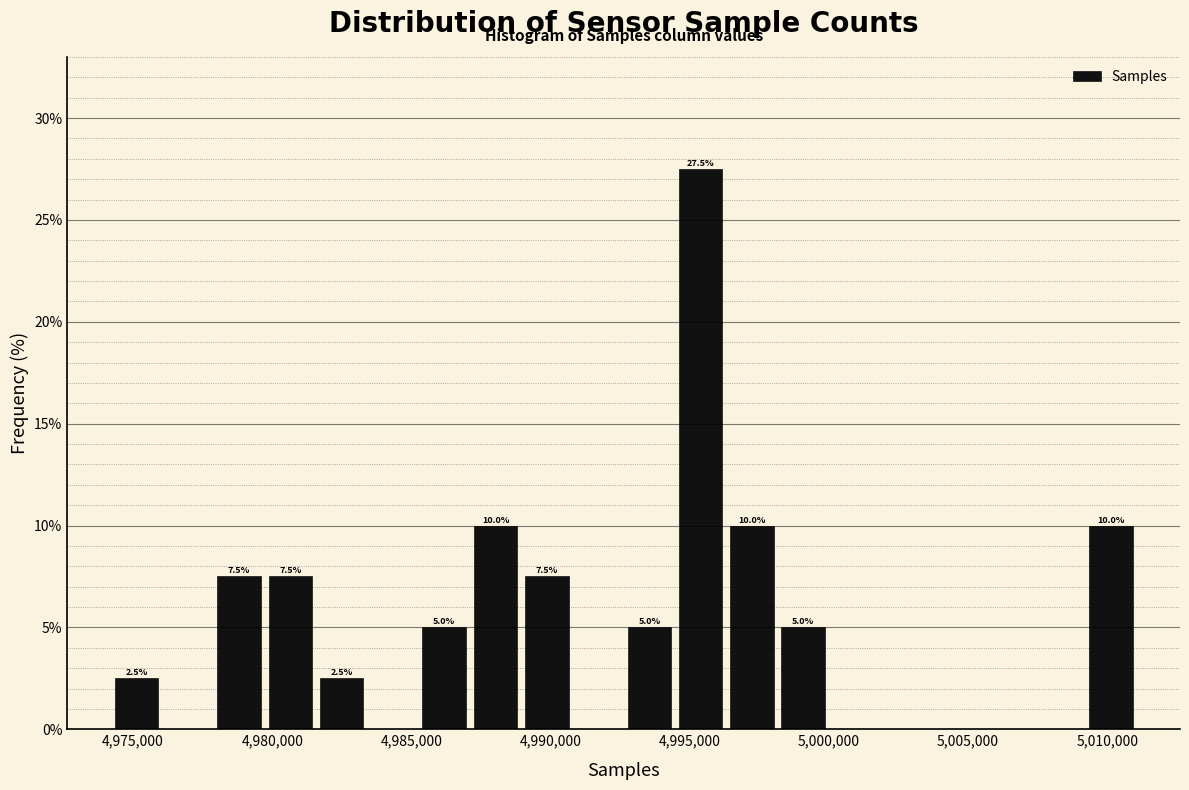

Read against the x-axis, roughly where is the centre of the tallest bar?

4995500